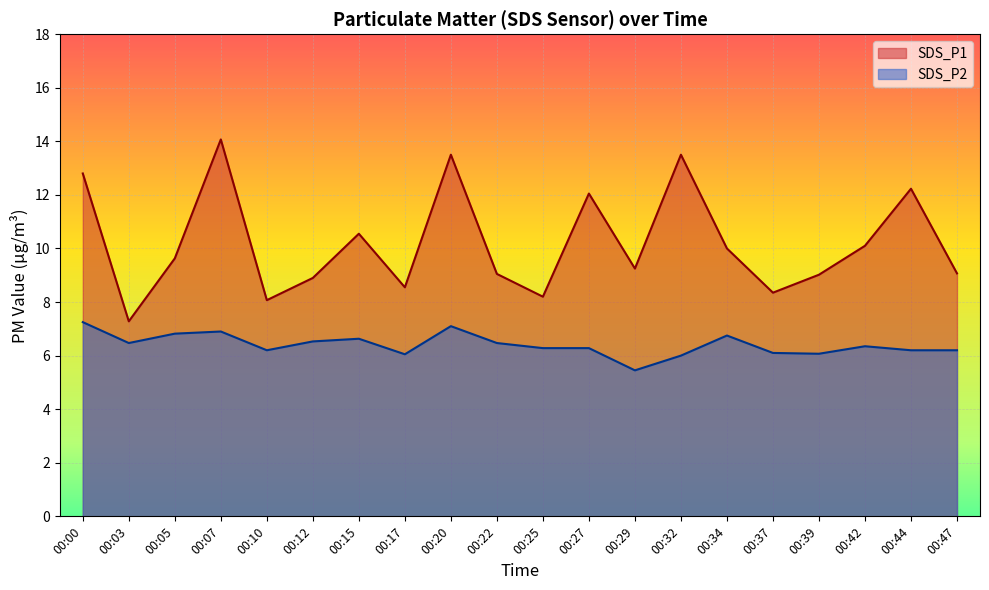

At which label does SDS_P2 first exceed 6?

00:00